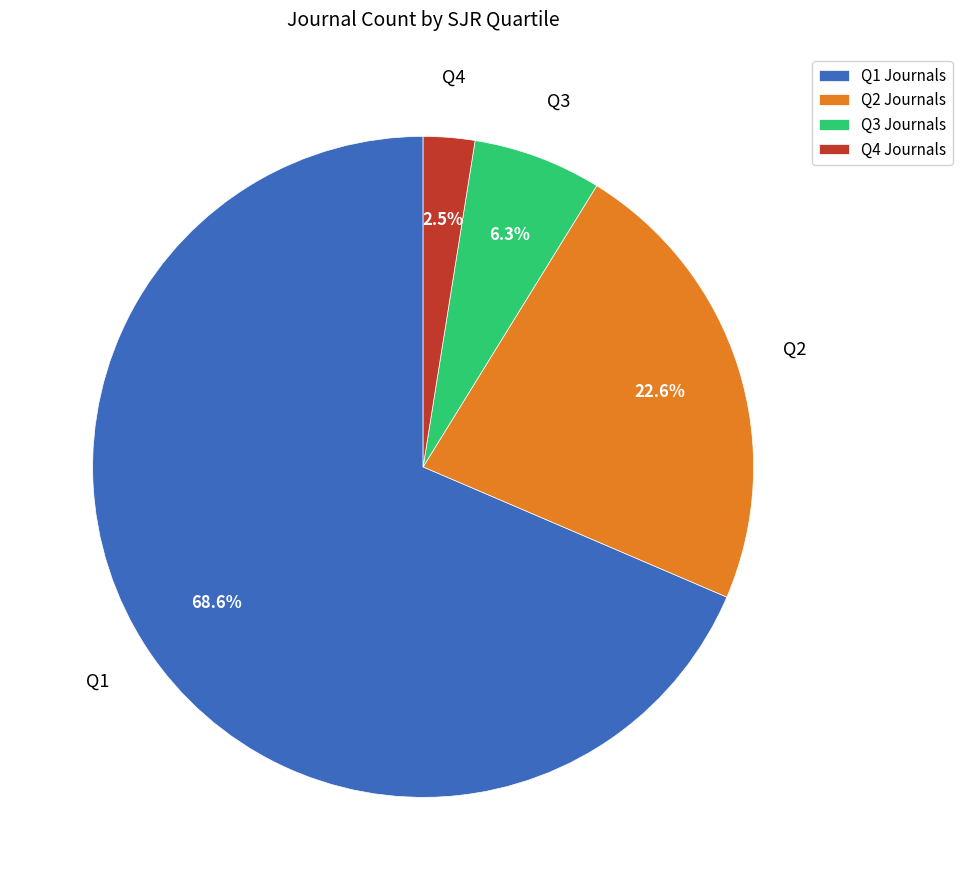

How many segments does this pie chart have?

4